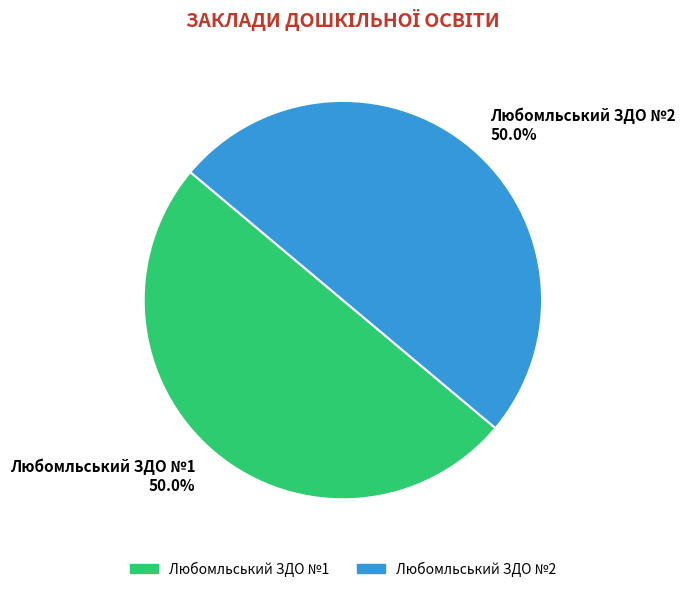

Combined, do Любомльський ЗДО №1 50.0% and Любомльський ЗДО №2 50.0% account for over 50%?

Yes